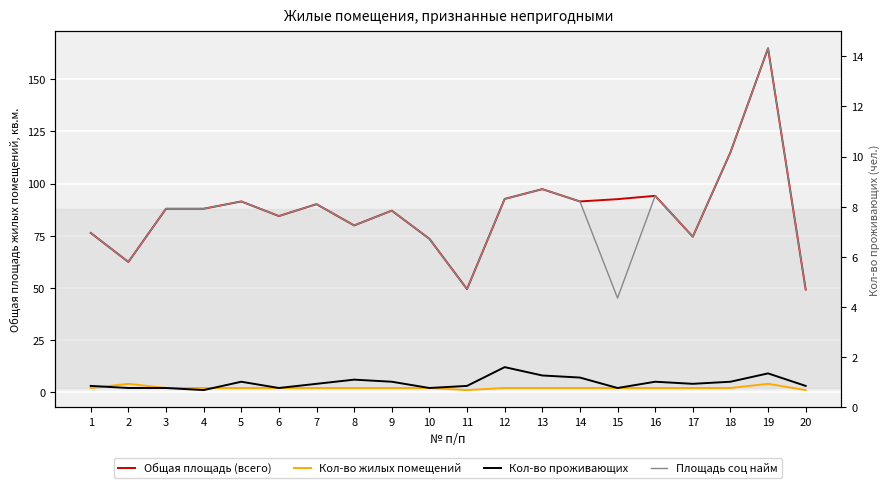

Is the value of Общая площадь (всего) at 13 greater than the value of Площадь соц найм at 14?

Yes